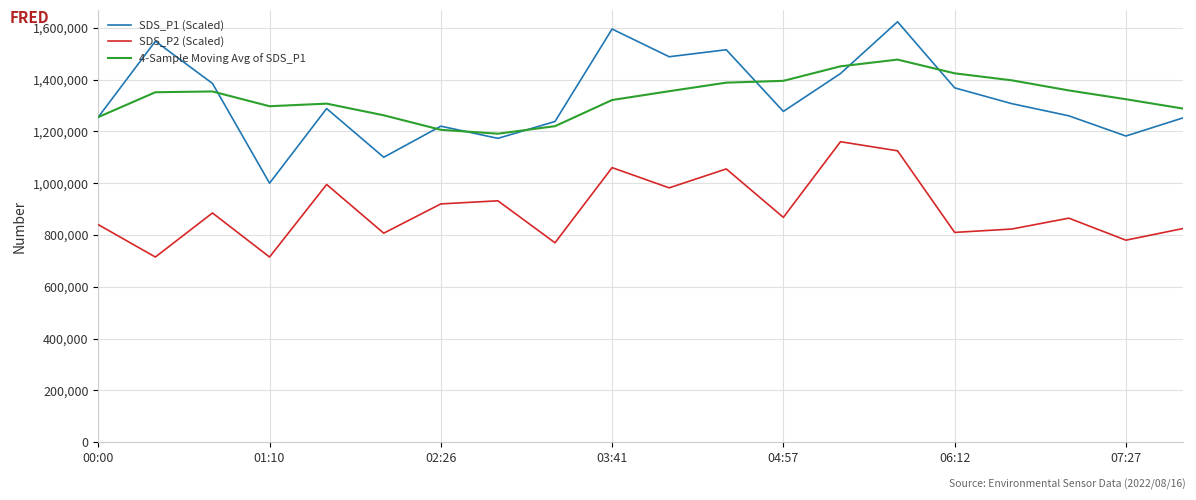

True or false: 4-Sample Moving Avg of SDS_P1 and SDS_P2 (Scaled) cross at least once.

False